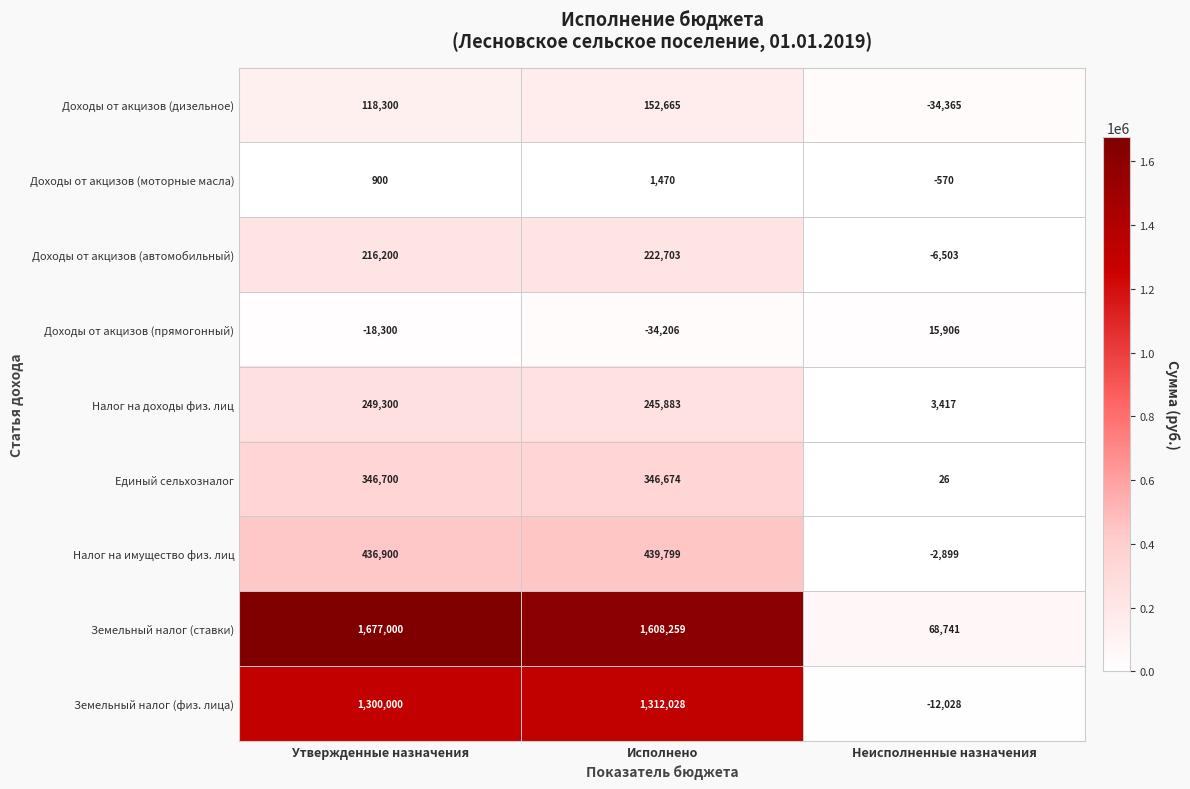

Which series changed the most between Утвержденные назначения and Исполнено?

Земельный налог (ставки)